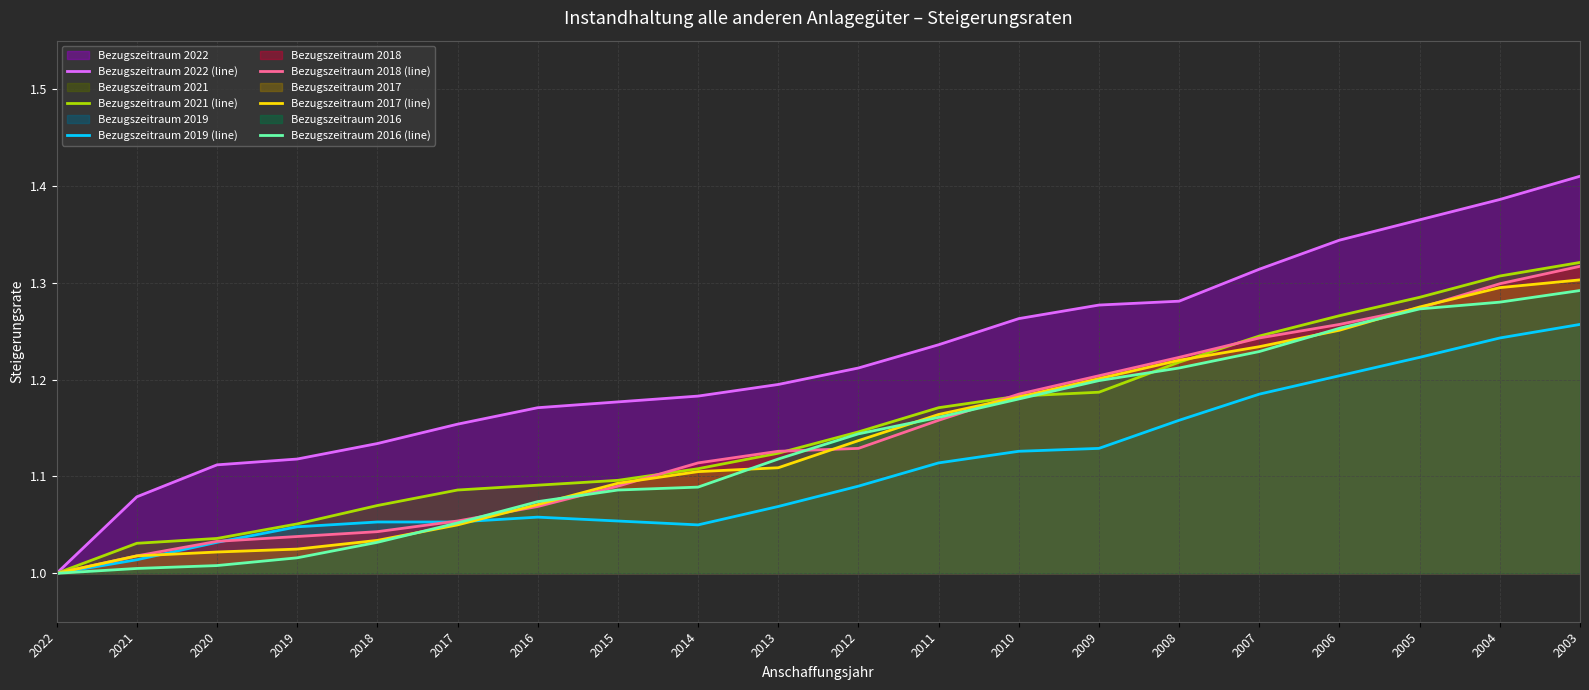

Is the value of Bezugszeitraum 2017 (line) at 2012 greater than the value of Bezugszeitraum 2019 (line) at 2015?

Yes